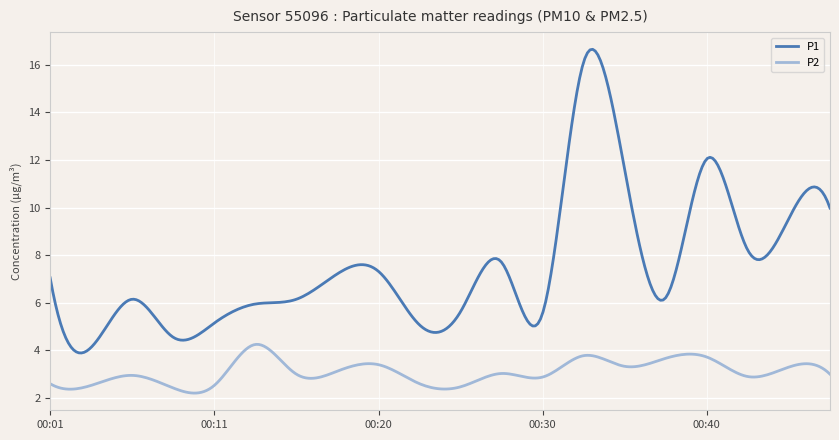

True or false: P2 and P1 cross at least once.

False